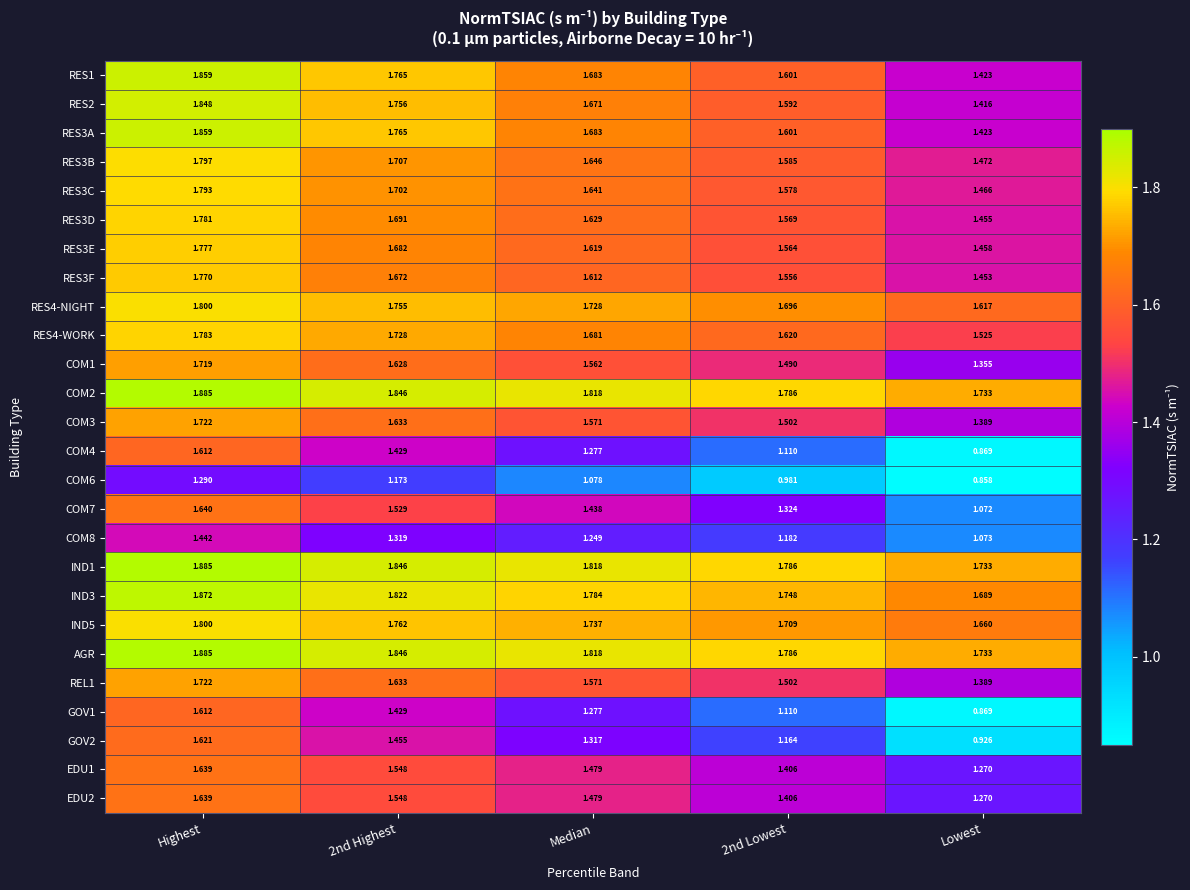

At how many categories does at least one series exceed 1?

5